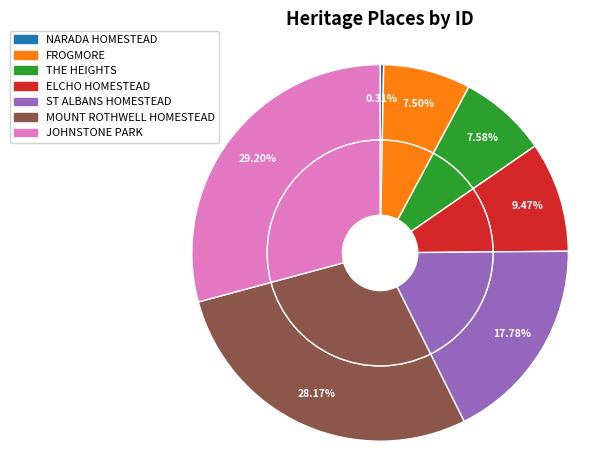

Combined, do MOUNT ROTHWELL HOMESTEAD and ST ALBANS HOMESTEAD account for over 50%?

No